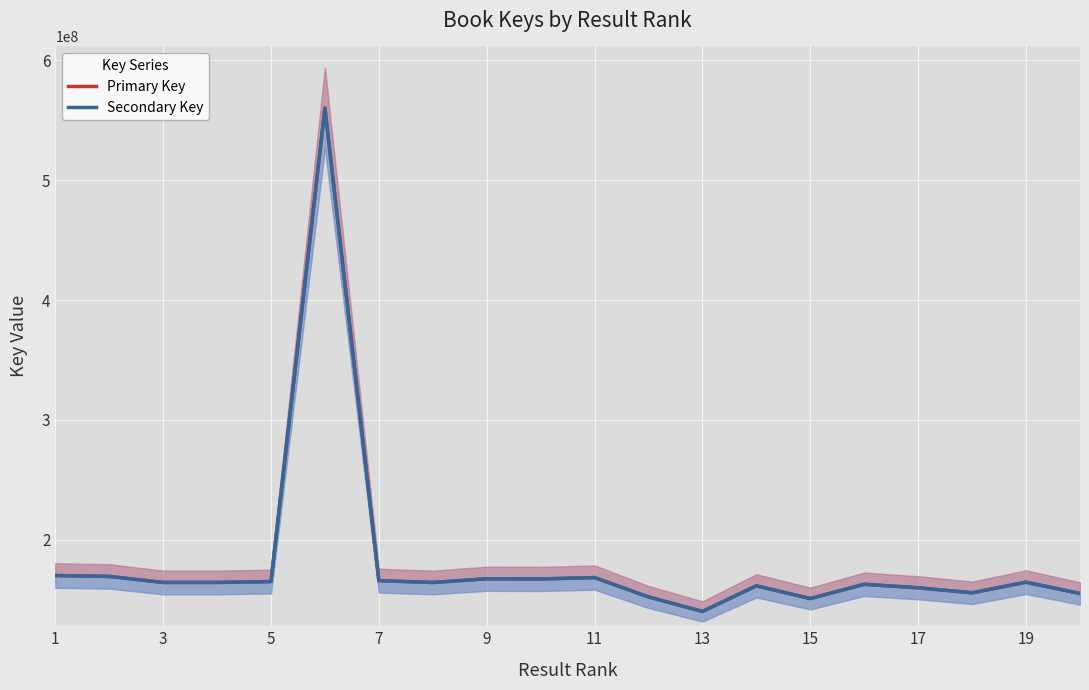

Is this an area chart (filled region under the line)?

No